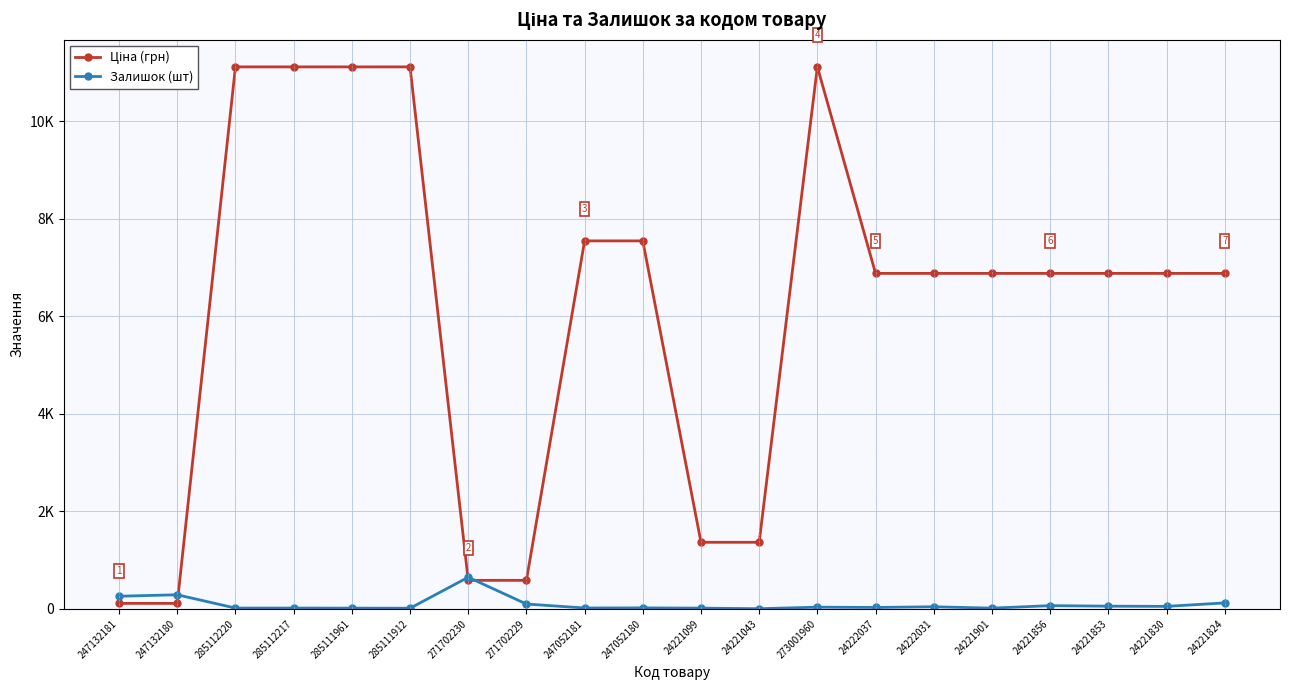

The value of Ціна (грн) at 247052181 is 7545.9. True or false?

True